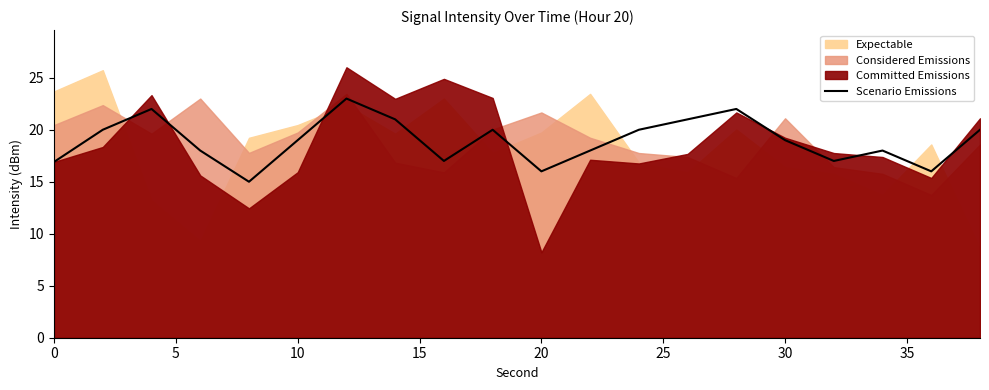

The value at 10 is 12.8. True or false?

False